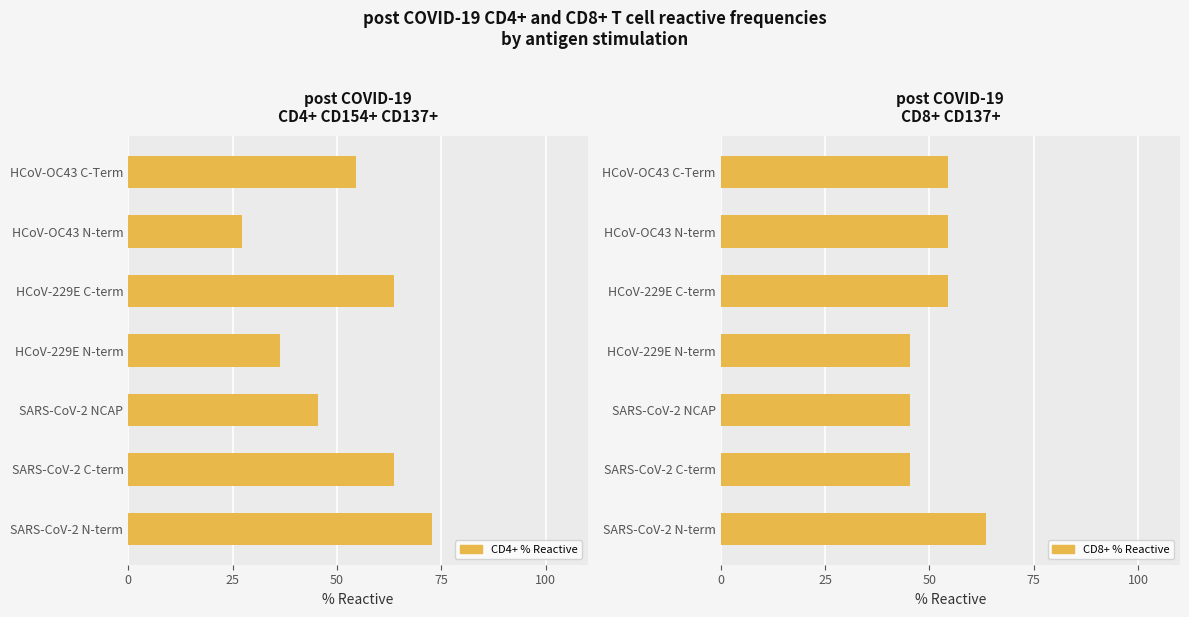

What is the sum of all CD4+ % Reactive values?

363.6